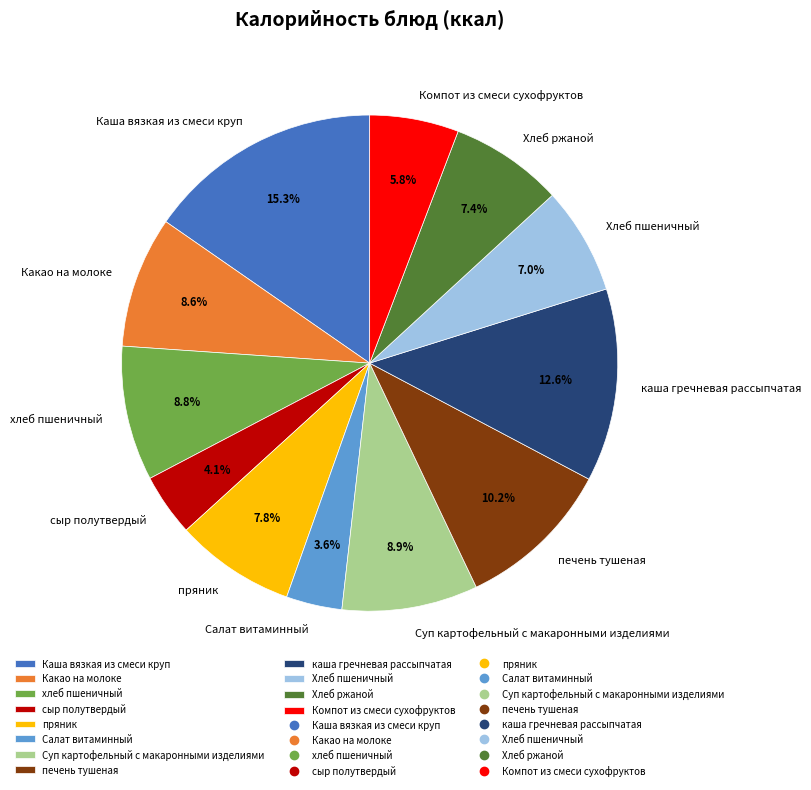

To the nearest percent, what percentage of the pie is Салат витаминный?

4%